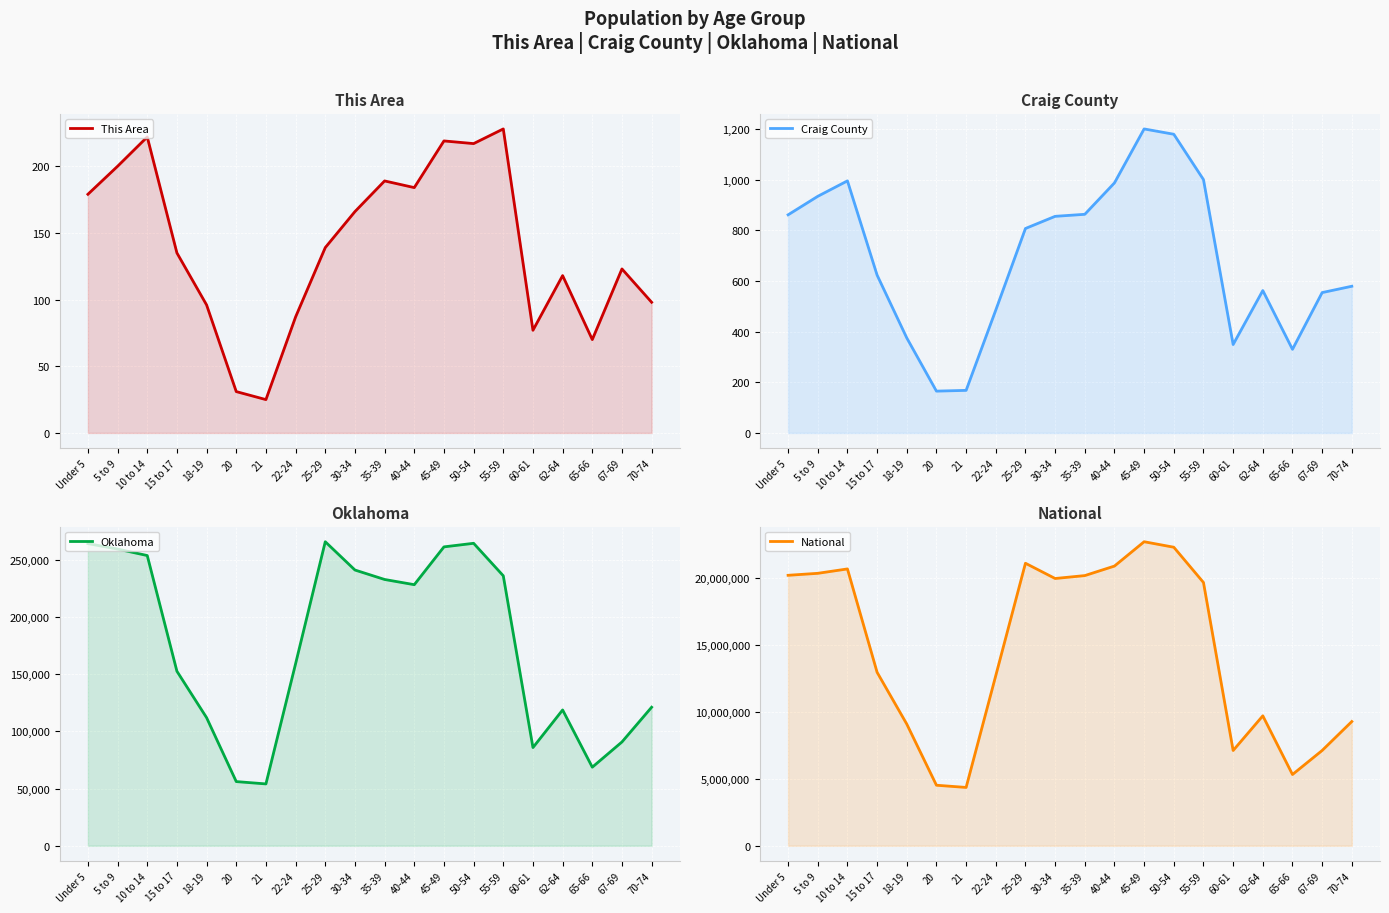

What is the minimum value for National?

4354294